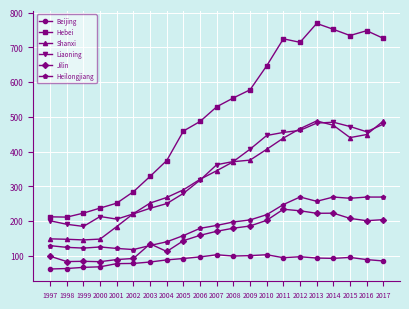

Where does the Liaoning series first go above 362?

2007